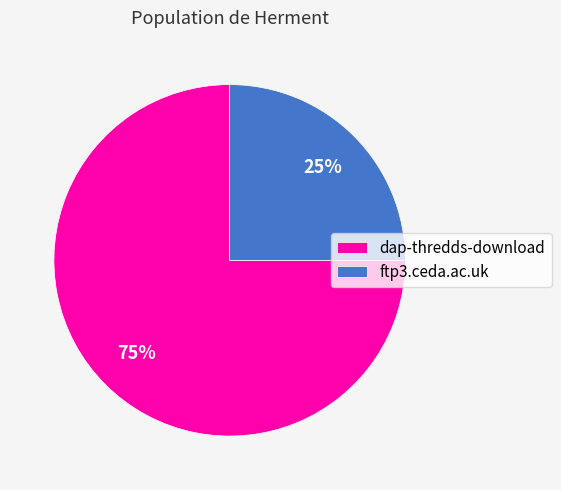

Is there a majority slice in this chart?

Yes